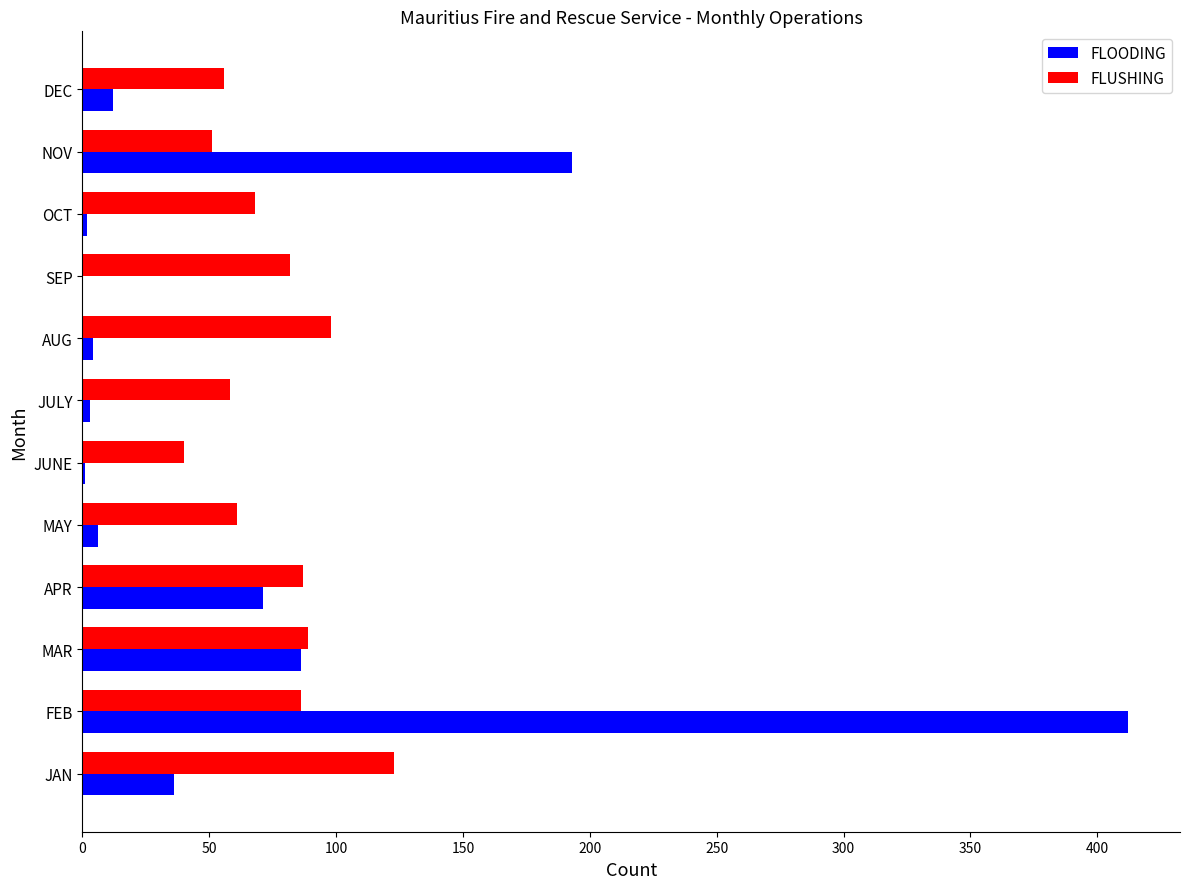

Which series has the largest total across all categories?

FLUSHING